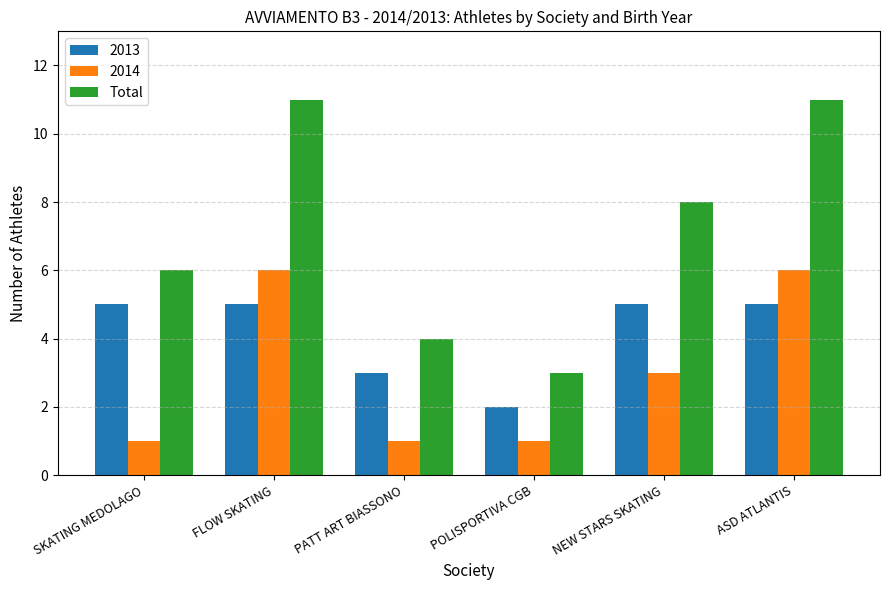

Reading right to left, list all the values displayed in this chart.

2013: 5	5	2	3	5	5
2014: 6	3	1	1	6	1
Total: 11	8	3	4	11	6